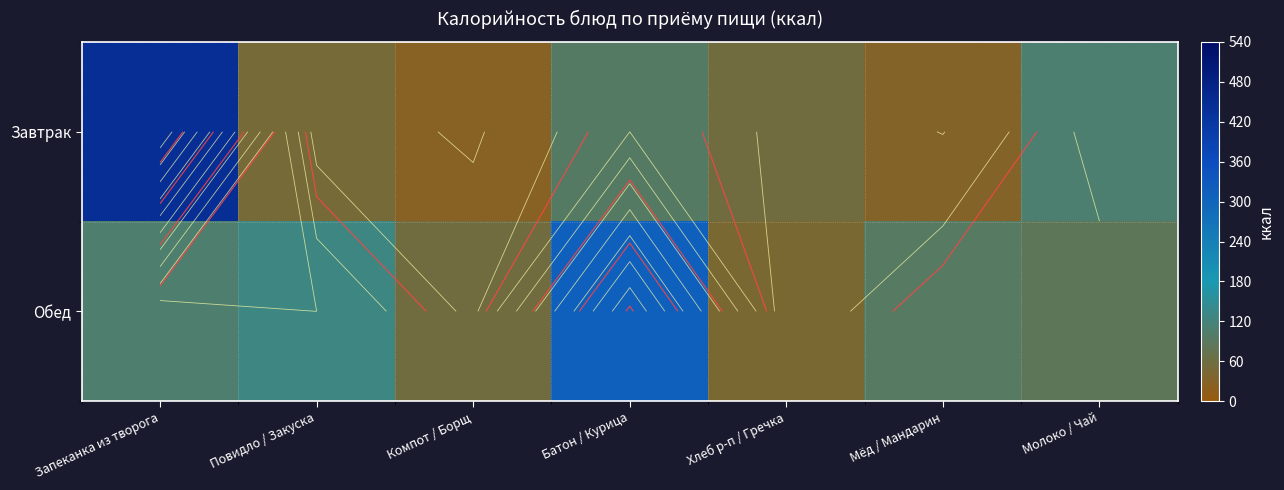

What is the total value across all series at Молоко / Чай?

190.5